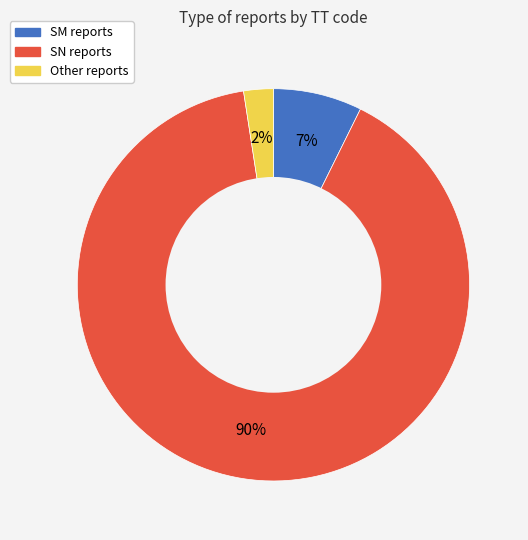

Does SN represent more than half of the total?

Yes